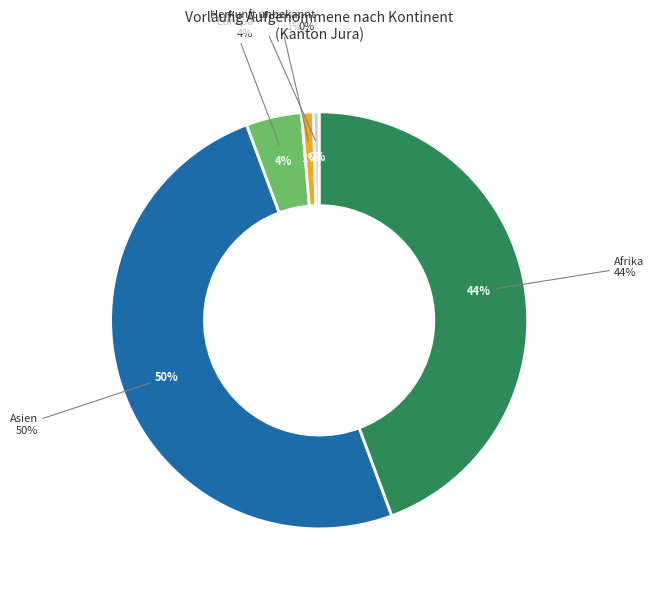

Which has a higher value, Afrika or Europa?

Afrika